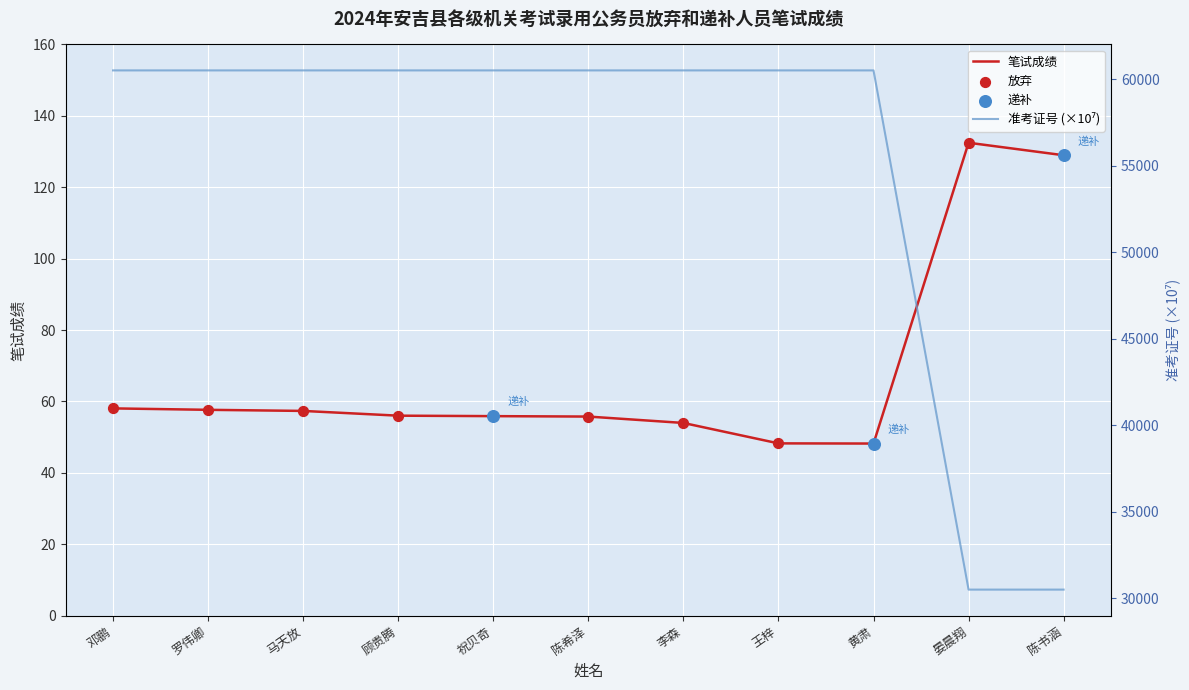

Which series reaches the maximum Y coordinate?

准考证号